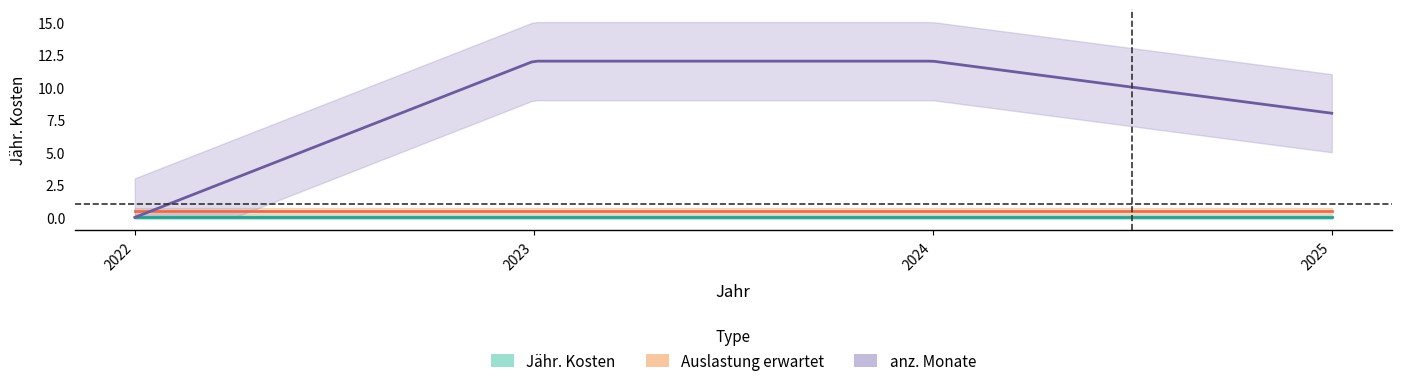

Reading right to left, transcribe all the data shown in this chart.

Jähr. Kosten: 0.0	0.0	0.0	0.0
Auslastung erwartet: 0.5	0.5	0.5	0.5
anz. Monate: 8.0	12.0	12.0	0.0